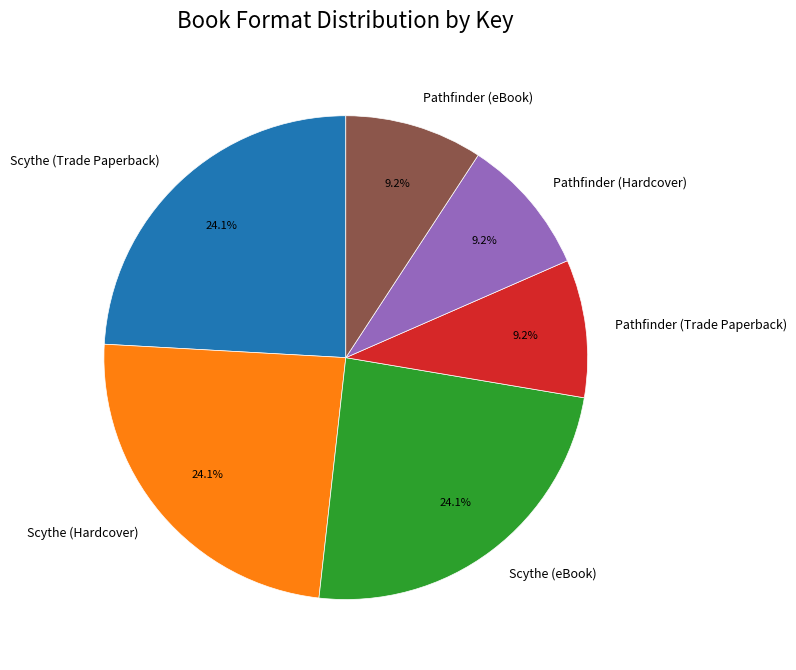

To the nearest percent, what percentage of the pie is Pathfinder (Trade Paperback)?

9%